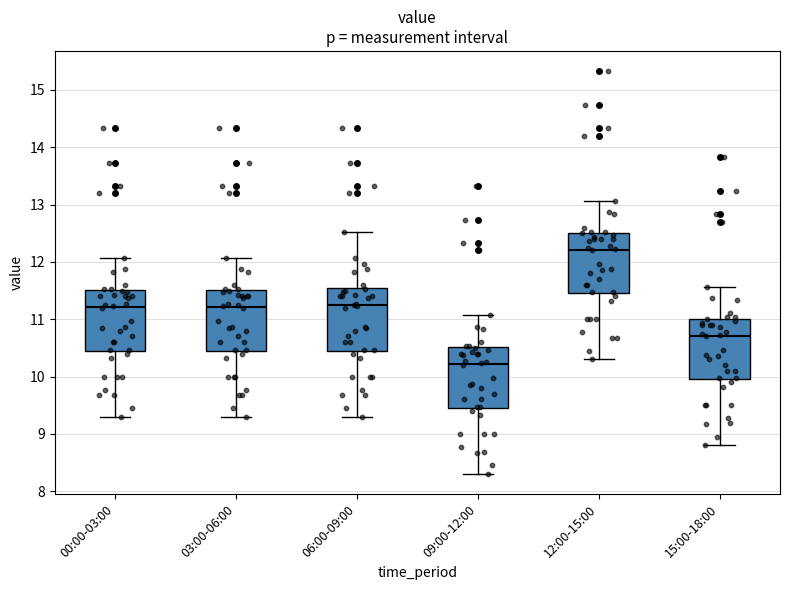

Which box has the lowest median line?

09:00-12:00